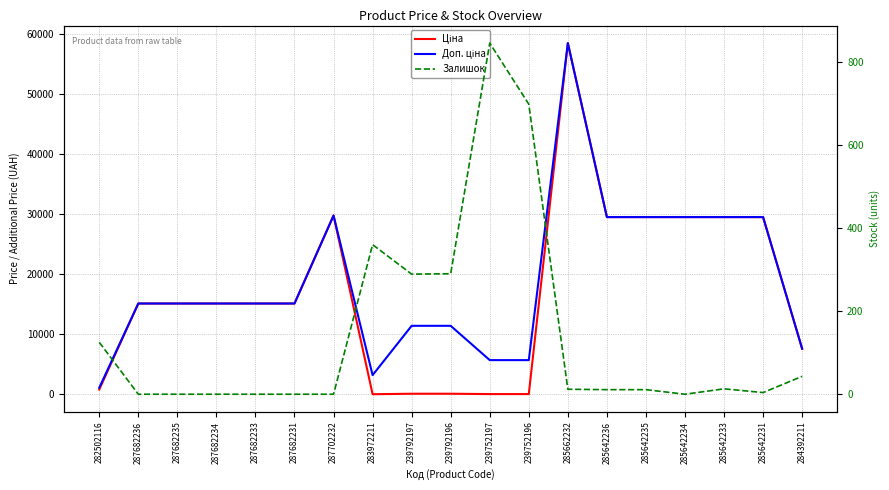

Reading left to right, what are all the values shown in this chart?

Ціна: 282502116=818.5	287682236=15120.0	287682235=15120.0	287682234=15120.0	287682233=15120.0	287682231=15120.0	287702232=29747.2	283972211=32.0	239792197=114.1	239792196=114.1	239752197=57.0	239752196=57.0	285662232=58426.5	285642236=29491.5	285642235=29491.5	285642234=29491.5	285642233=29491.5	285642231=29491.5	284392211=7596.5
Доп. ціна: 282502116=1109.2	287682236=15120.0	287682235=15120.0	287682234=15120.0	287682233=15120.0	287682231=15120.0	287702232=29747.2	283972211=3205.0	239792197=11410.0	239792196=11410.0	239752197=5705.0	239752196=5705.0	285662232=58426.5	285642236=29491.5	285642235=29491.5	285642234=29491.5	285642233=29491.5	285642231=29491.5	284392211=7596.5
Залишок: 282502116=125.0	287682236=0.0	287682235=0.0	287682234=0.0	287682233=0.0	287682231=0.0	287702232=0.0	283972211=360.0	239792197=289.0	239792196=290.0	239752197=845.0	239752196=698.0	285662232=12.0	285642236=11.0	285642235=11.0	285642234=0.0	285642233=13.0	285642231=4.0	284392211=43.0